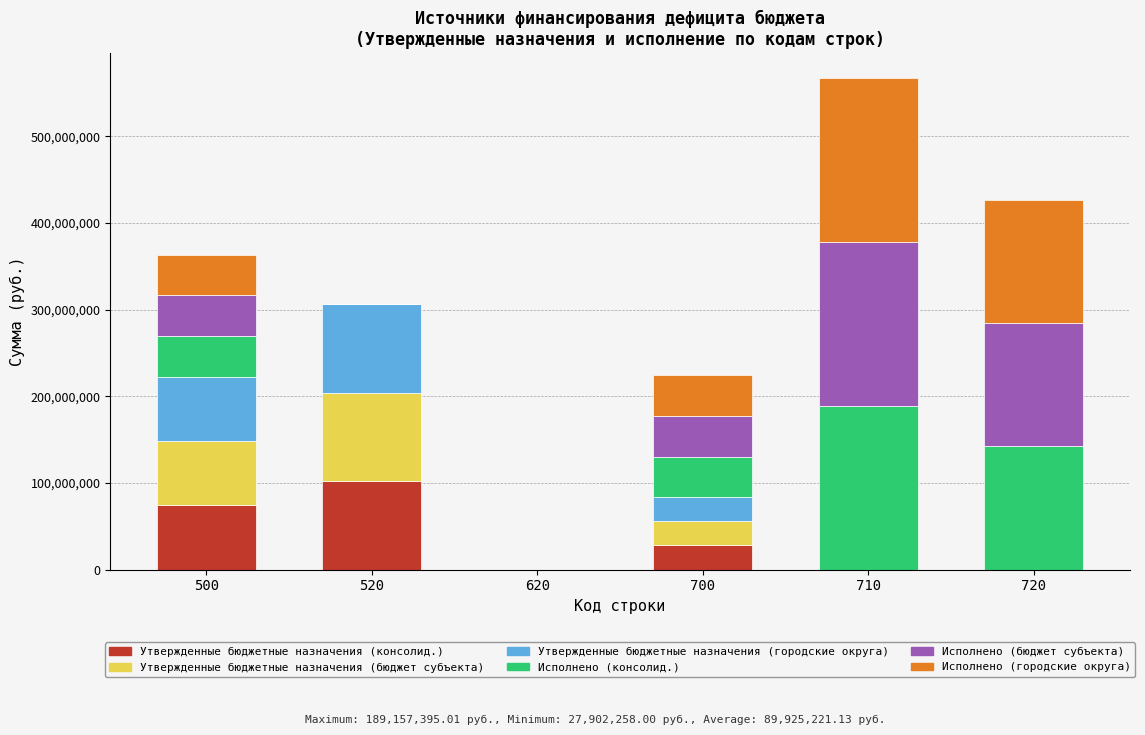

At which category is the sum across all series the highest?

710